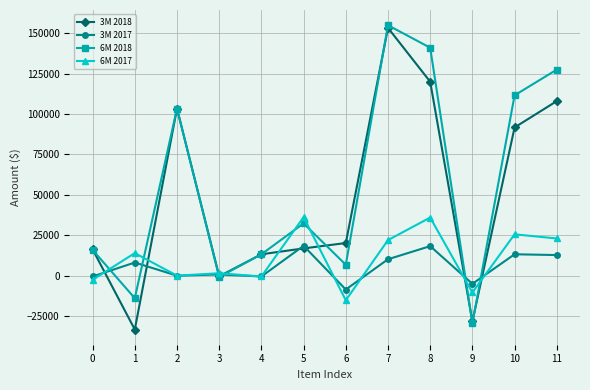

At how many categories does at least one series exceed 94011?

5